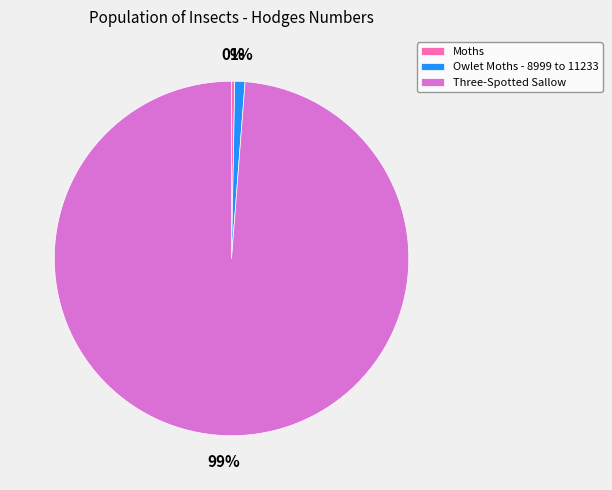

How many slices are in this pie chart?

3